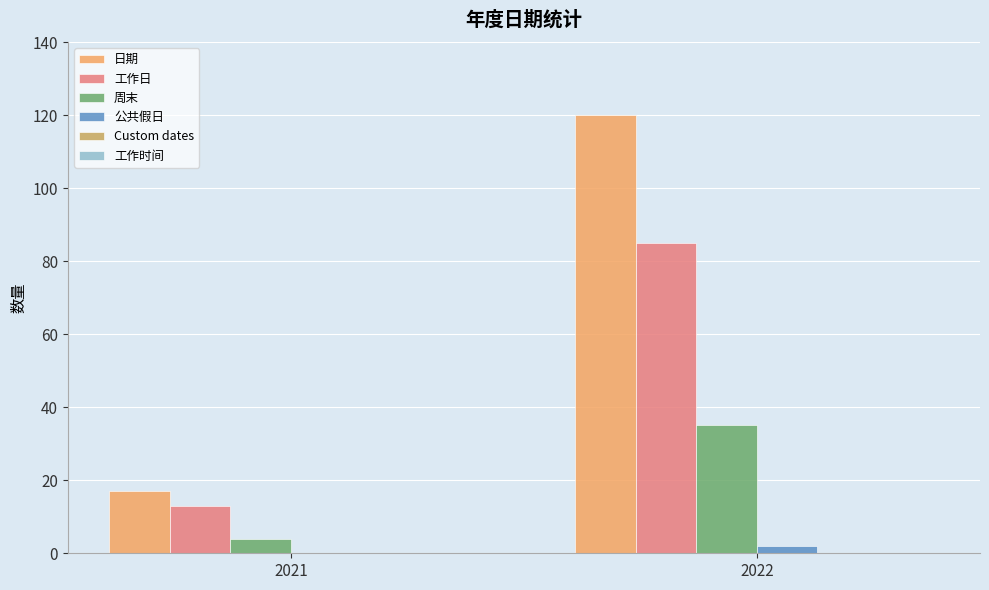

At which category does the chart reach its peak across all series?

2022